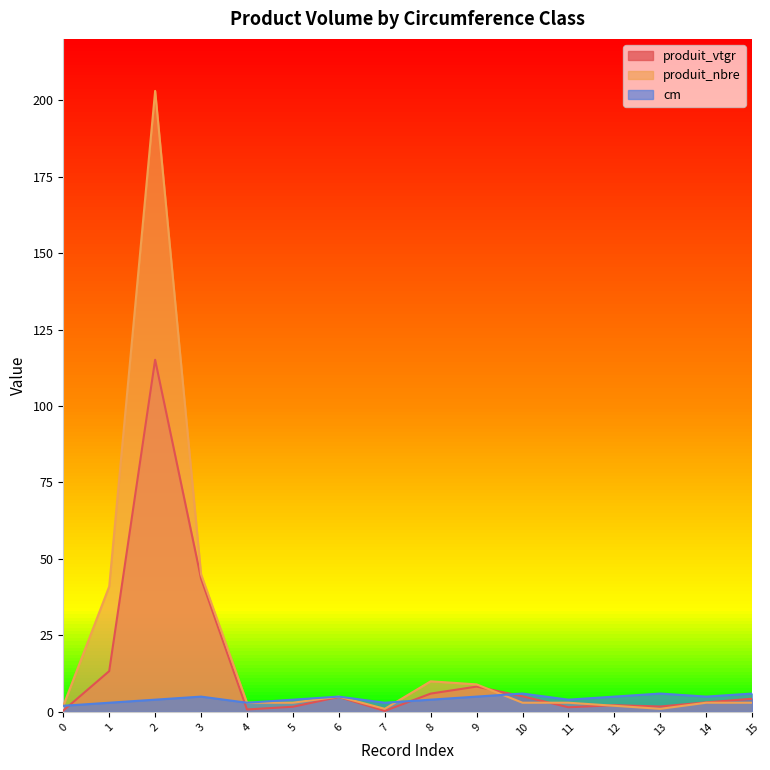

The cm series shows 5.0 at 6. True or false?

True